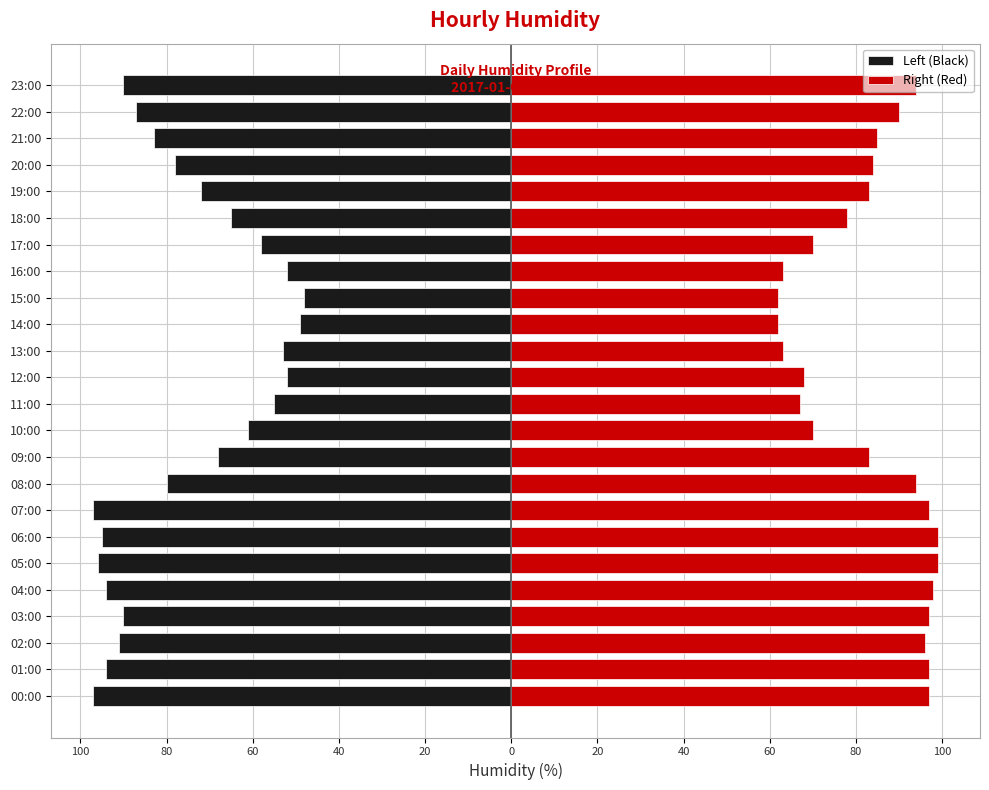

Count the number of categories in the chart.

24